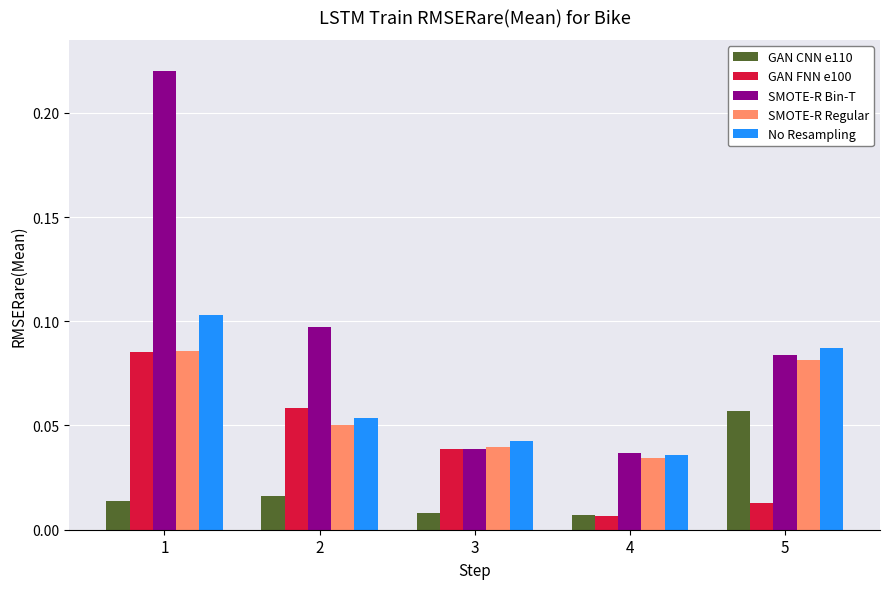

Between 1 and 3, which series saw the biggest shift?

SMOTE-R Bin-T